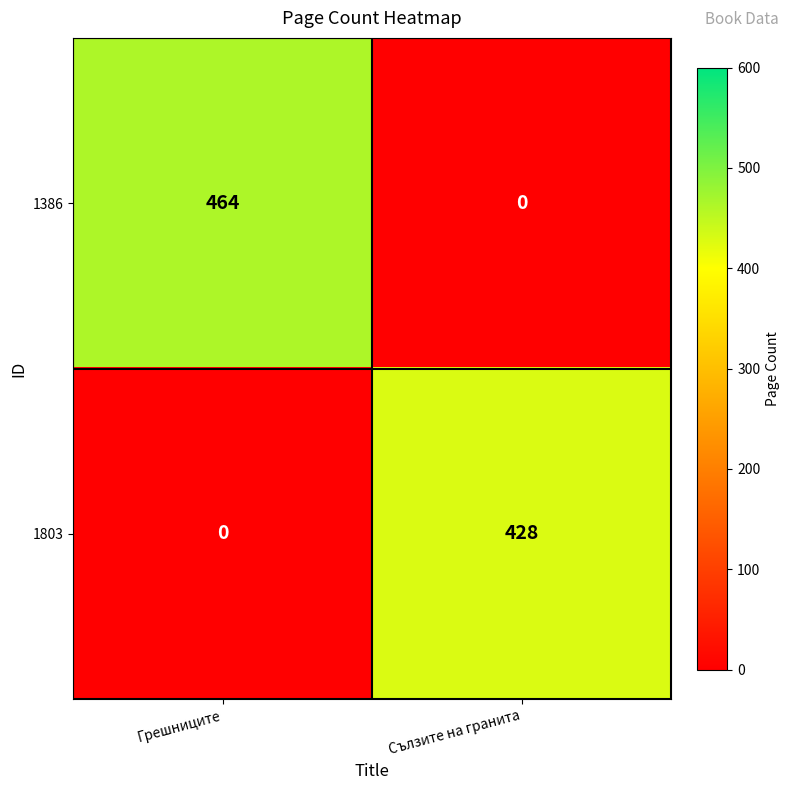

How many series are shown in this chart?

2